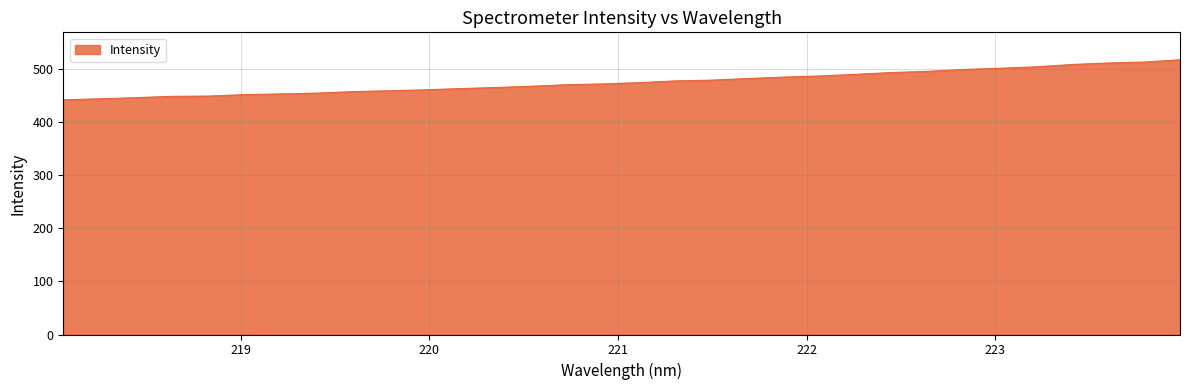

What is the greatest value displayed?

518.0